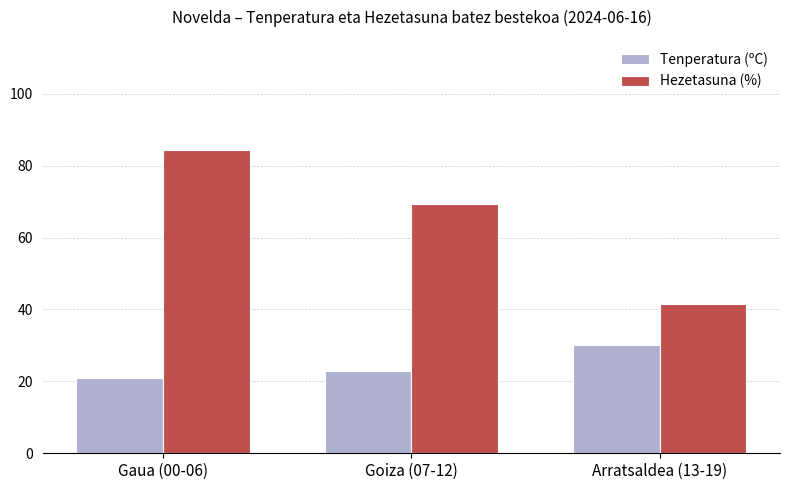

What is the total value across all series at Goiza (07-12)?

92.4